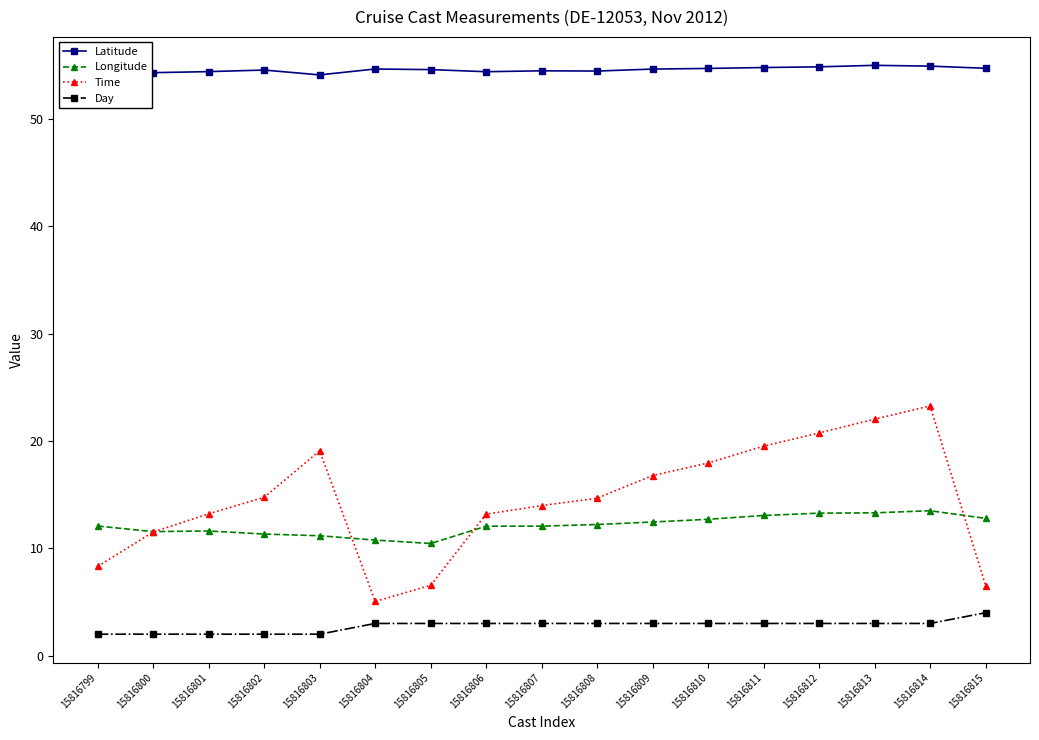

The value of Latitude at 15816814 is 29.7. True or false?

False